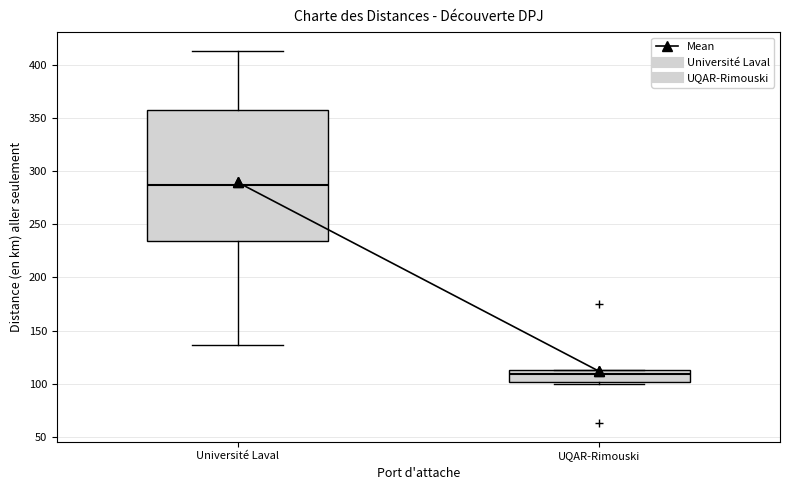

Where is the upper edge of the box for UQAR-Rimouski on the y-axis? The values are not printed on the chart, so give them approximately, as read against the axis.

115